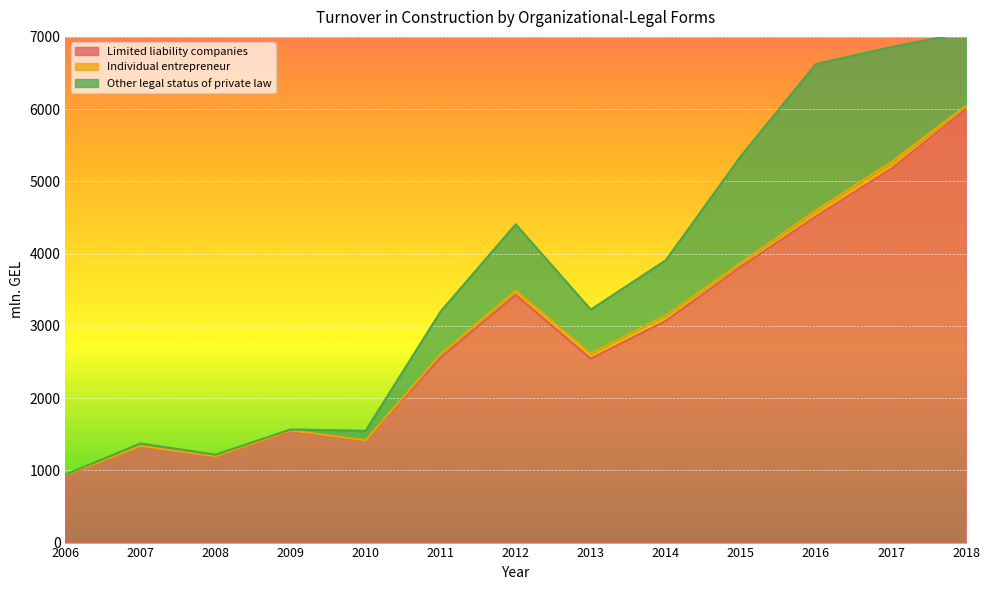

True or false: Individual entrepreneur and Other legal status of private law intersect in this chart.

True